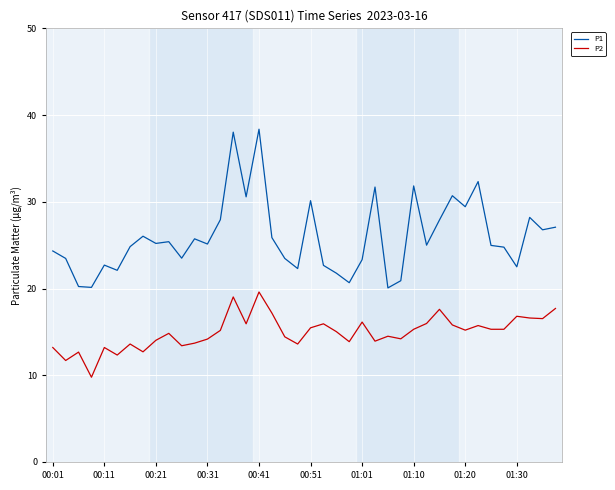

What is the maximum value shown in the chart?

38.4